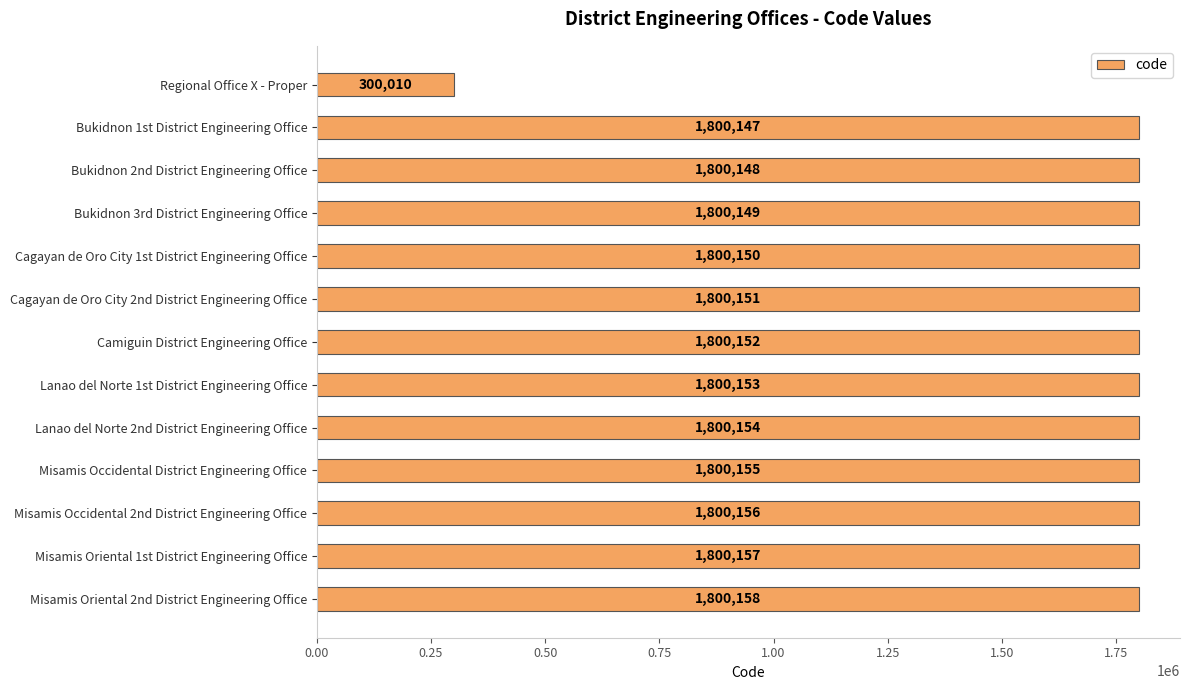

Read the value at Misamis Occidental 2nd District Engineering Office, to the nearest 100.

1800200